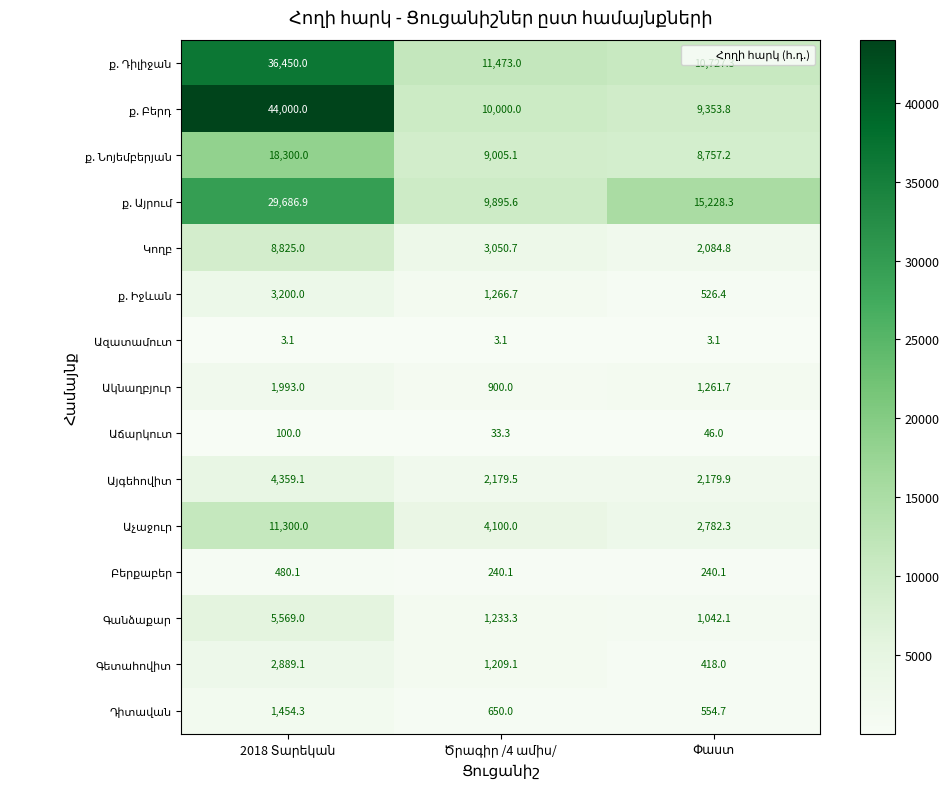

What is the maximum value shown in the chart?

44000.0